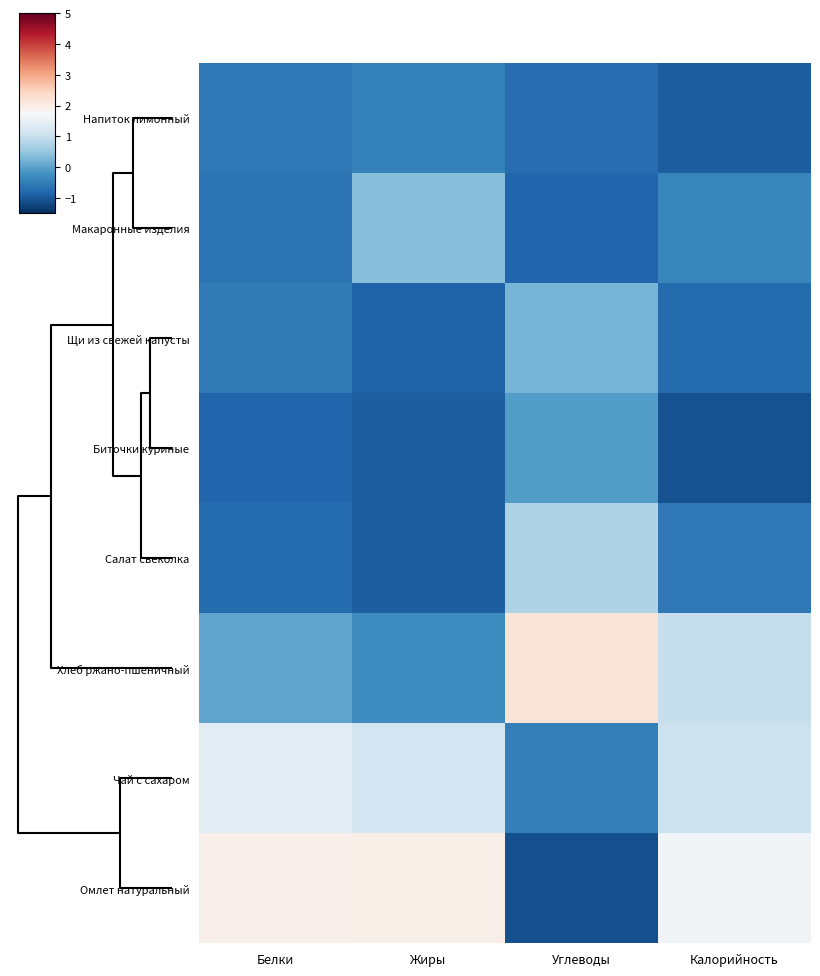

Which category has the lowest value across all series?

Углеводы